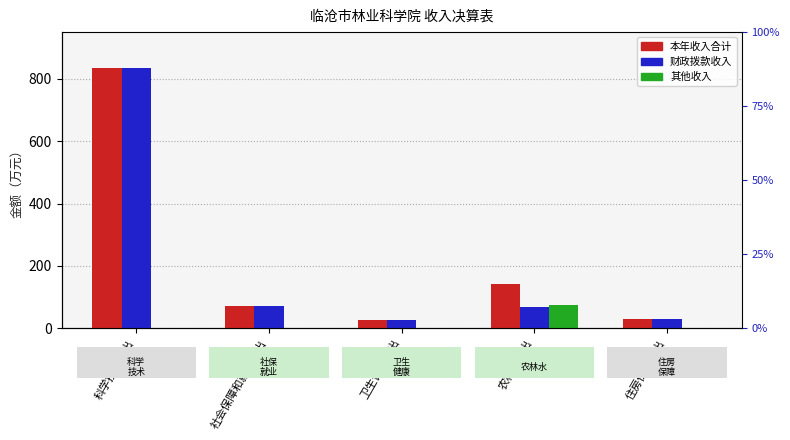

Which series has the largest total across all categories?

本年收入合计